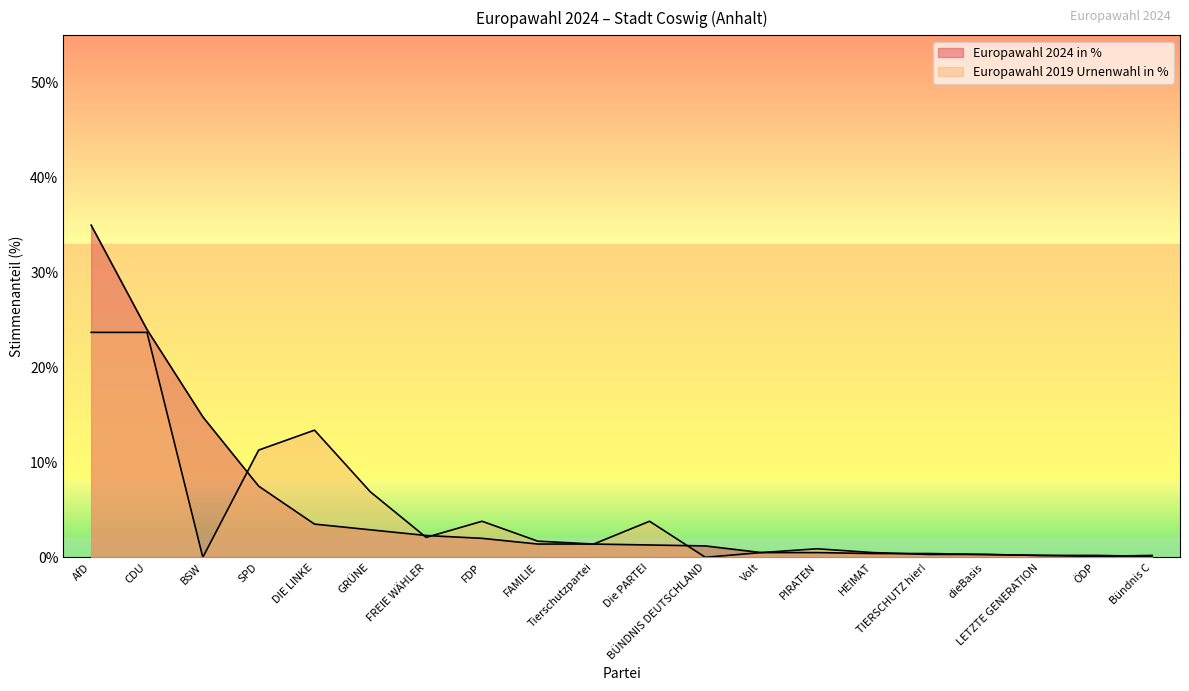

What is the sum of all Europawahl 2024 in % values?

99.9